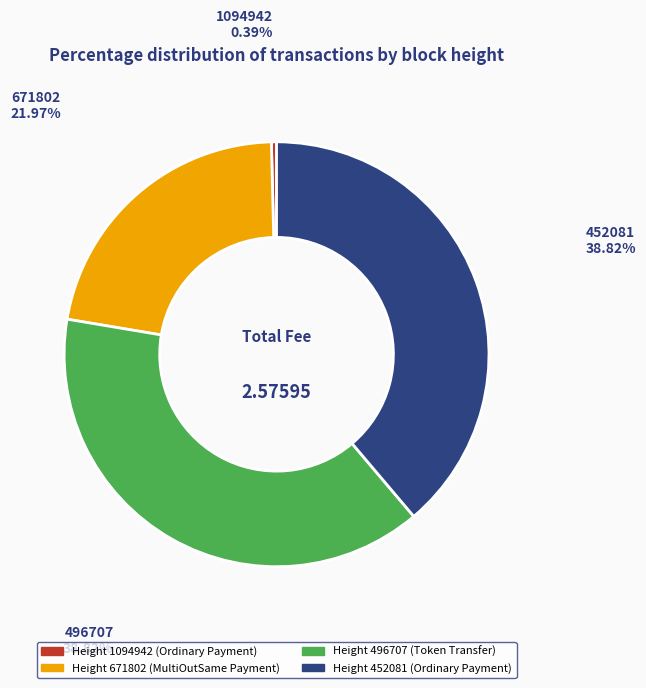

Is there any slice that represents more than half of the pie?

No